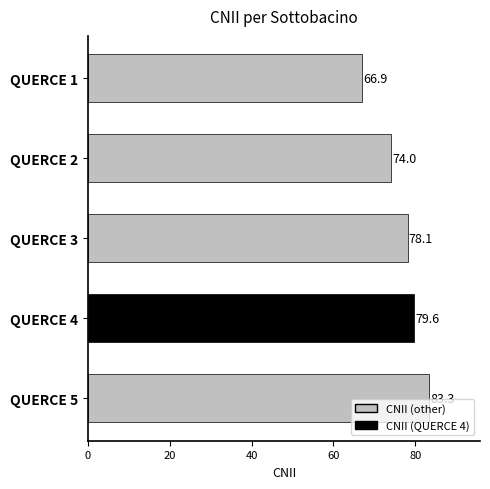

What is the value of the 5th bar from the top?

83.3